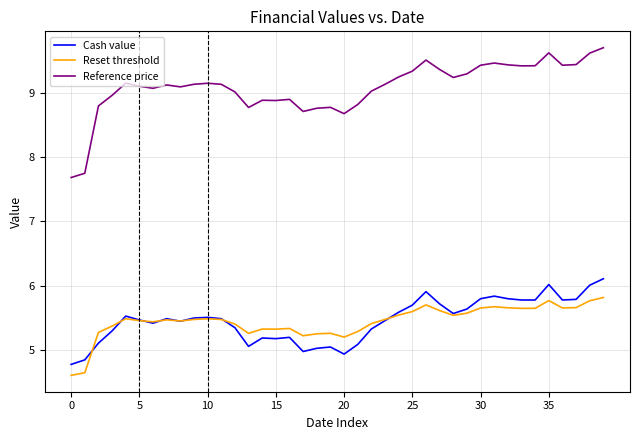

True or false: Reference price and Cash value cross at least once.

False